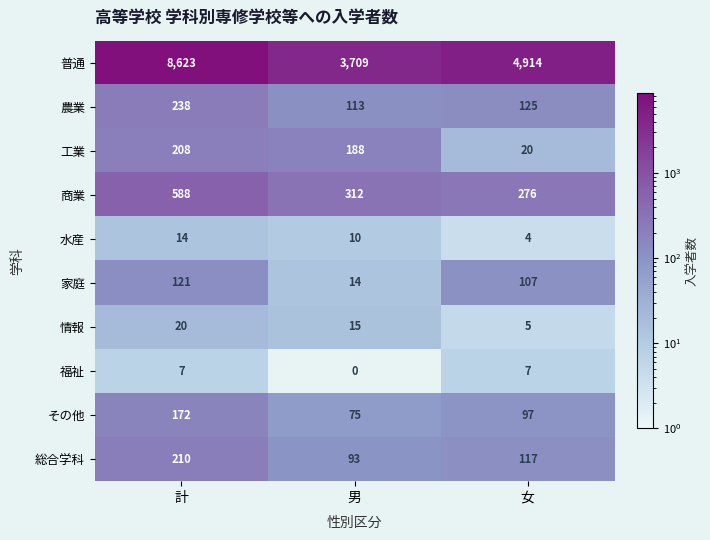

Reading left to right, list all the values displayed in this chart.

普通: 計=8623	男=3709	女=4914
農業: 計=238	男=113	女=125
工業: 計=208	男=188	女=20
商業: 計=588	男=312	女=276
水産: 計=14	男=10	女=4
家庭: 計=121	男=14	女=107
情報: 計=20	男=15	女=5
福祉: 計=7	男=0	女=7
その他: 計=172	男=75	女=97
総合学科: 計=210	男=93	女=117